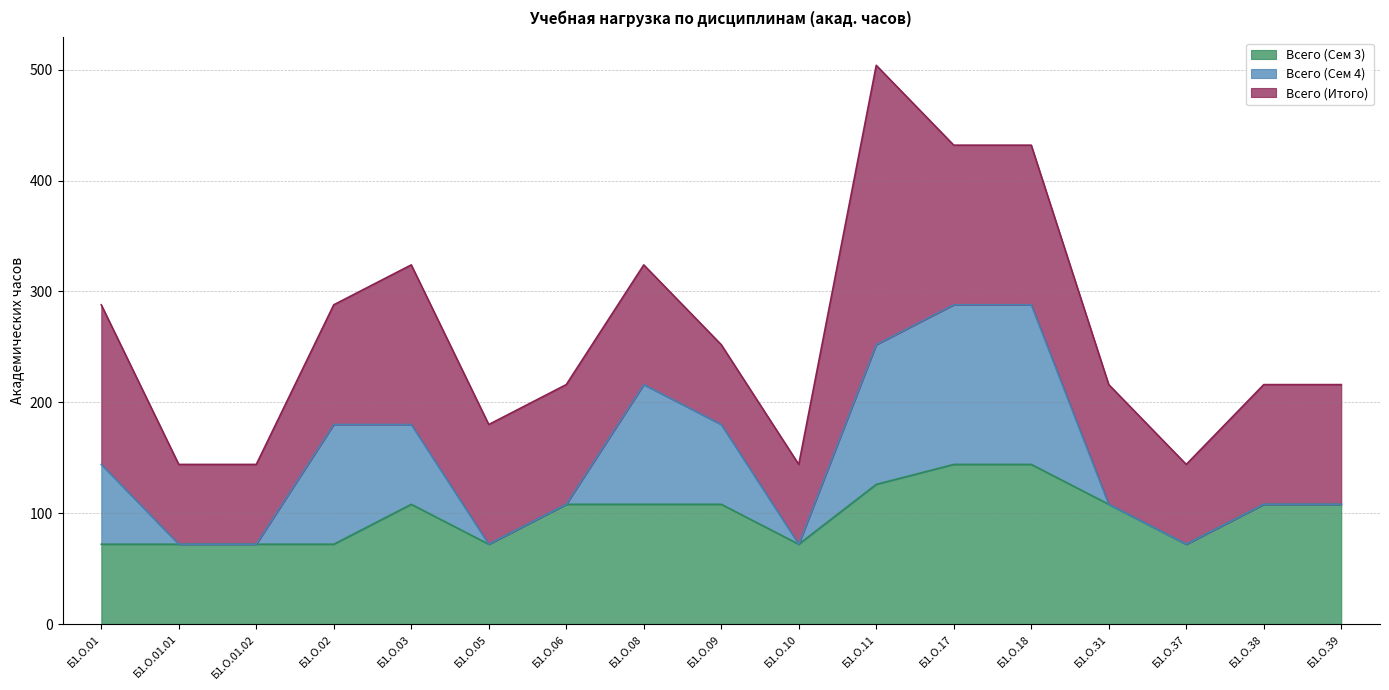

What is the difference between the maximum and minimum values in the Всего (Сем 4) series?

144